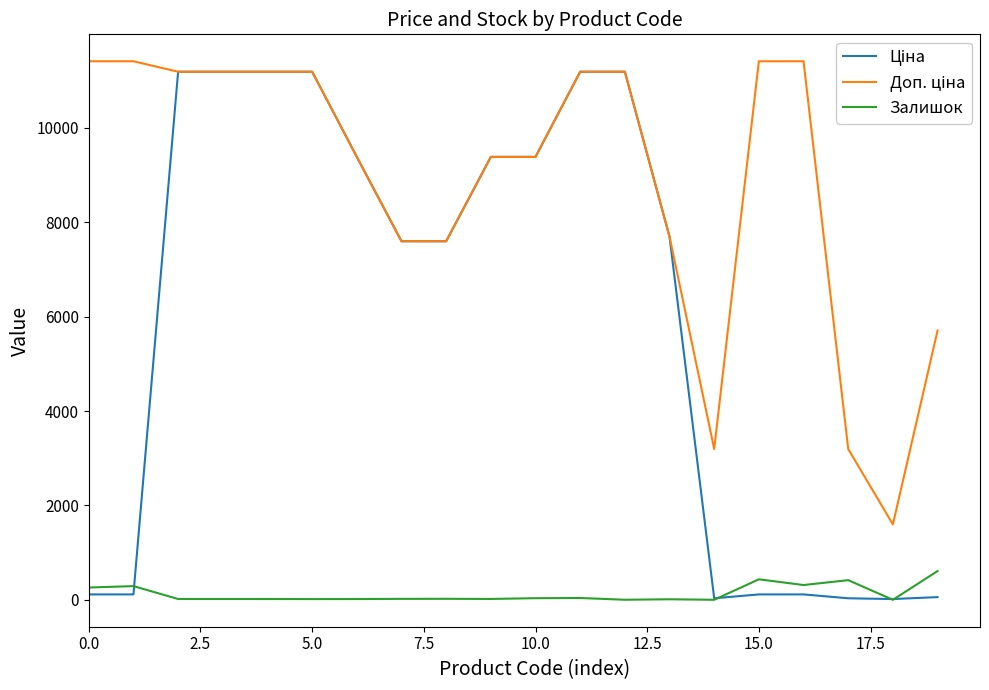

What is the maximum value shown in the chart?

11410.0